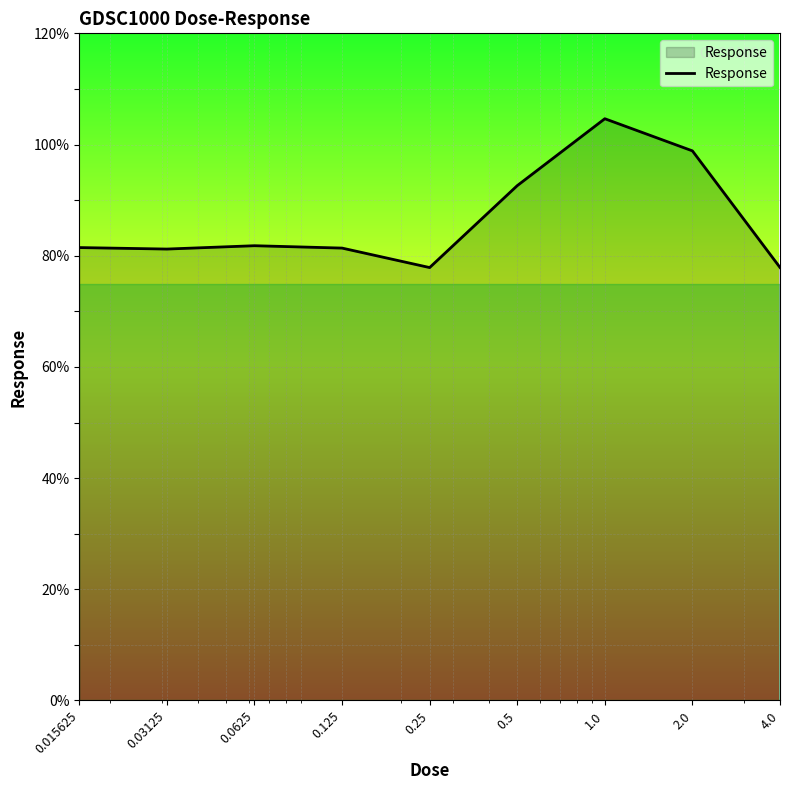

What is the minimum value shown in the chart?

77.9